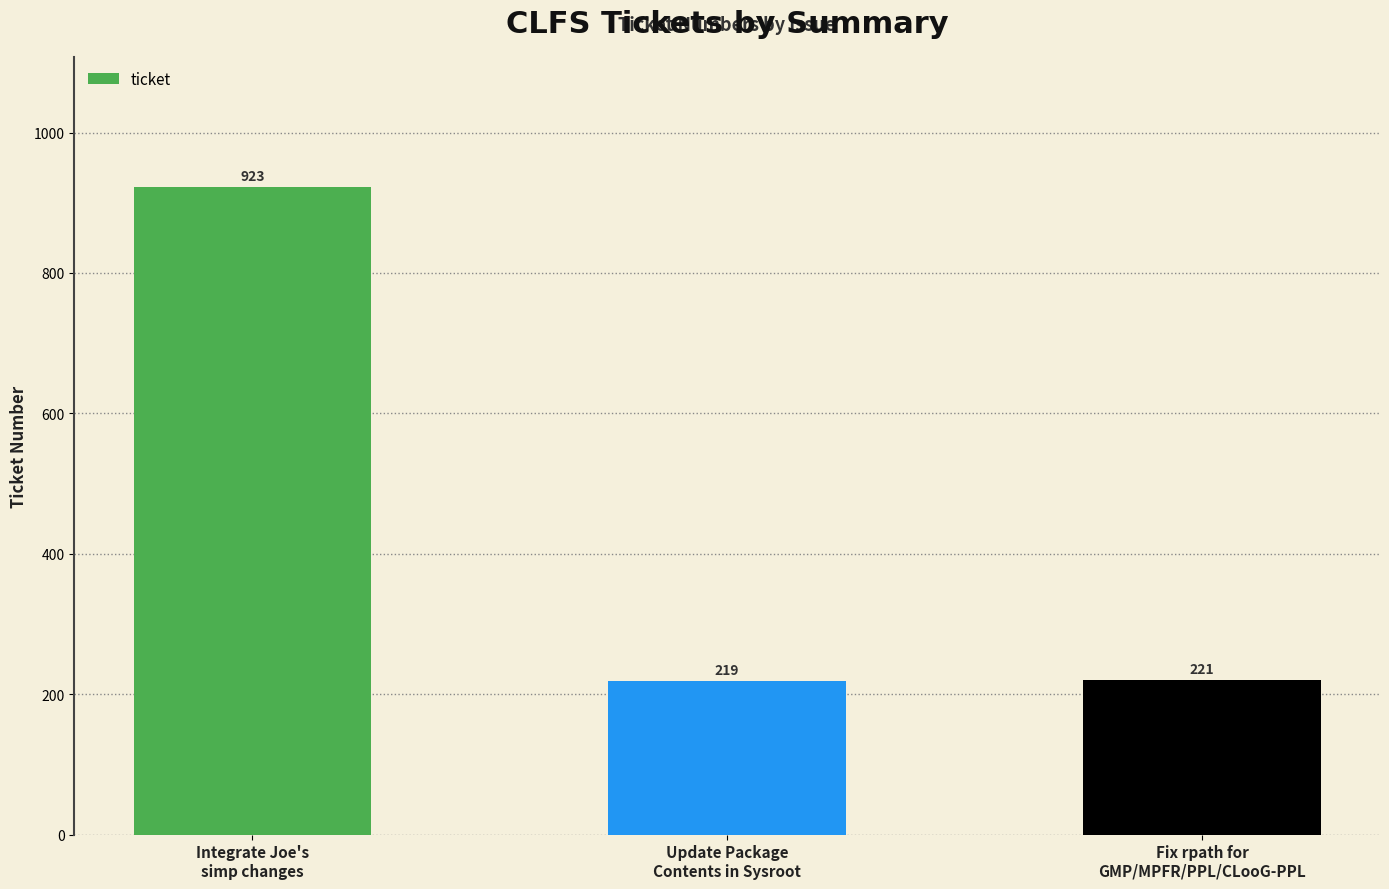

Count the number of data series in this chart.

1